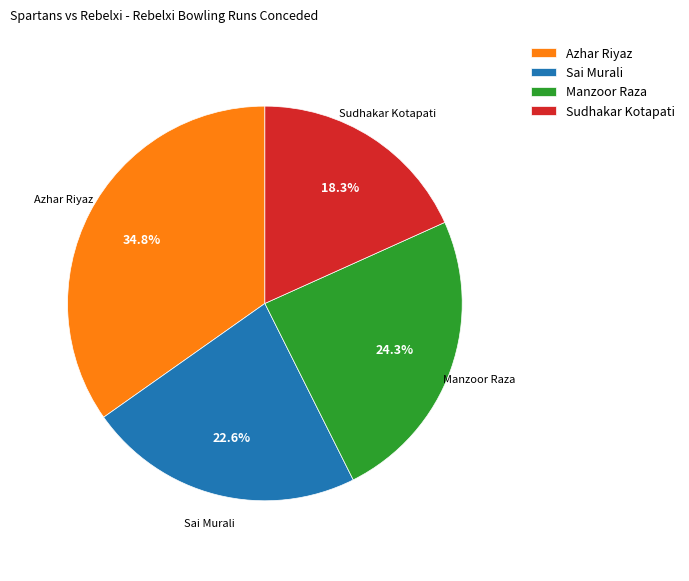

Which category has the smallest portion of the pie?

Sudhakar Kotapati